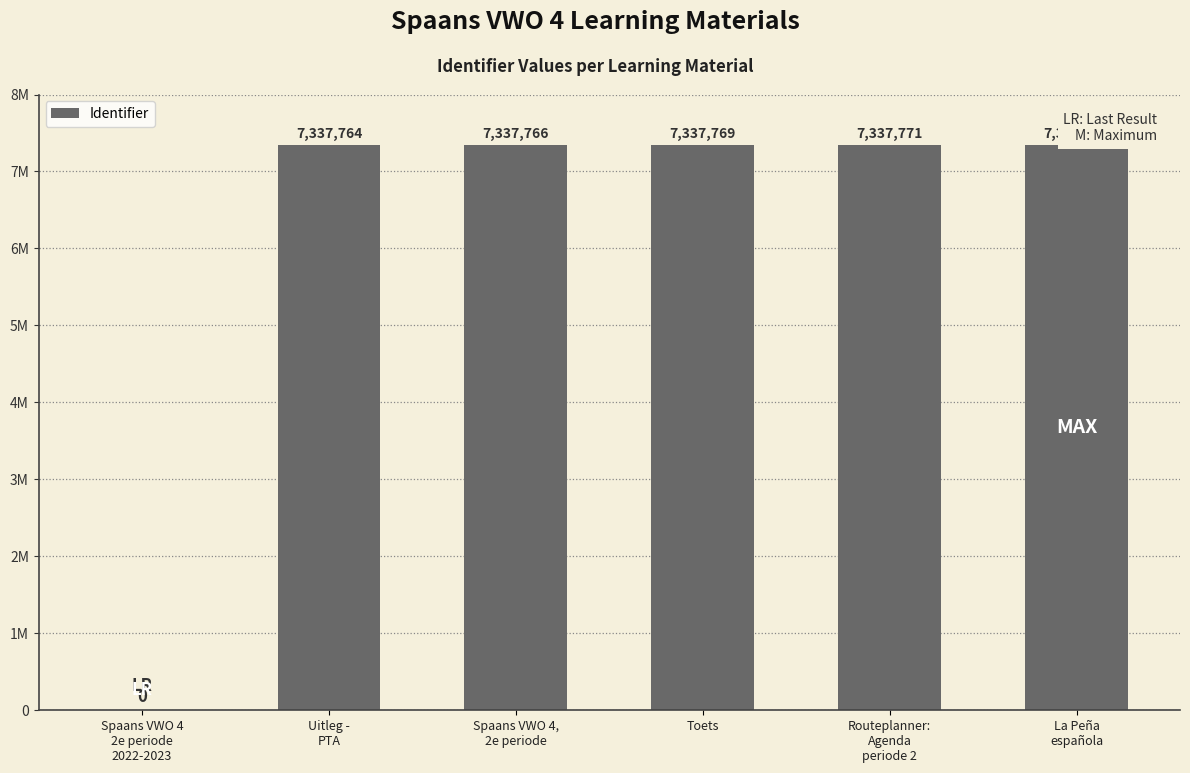

Are the bars grouped side by side (vs. stacked)?

No